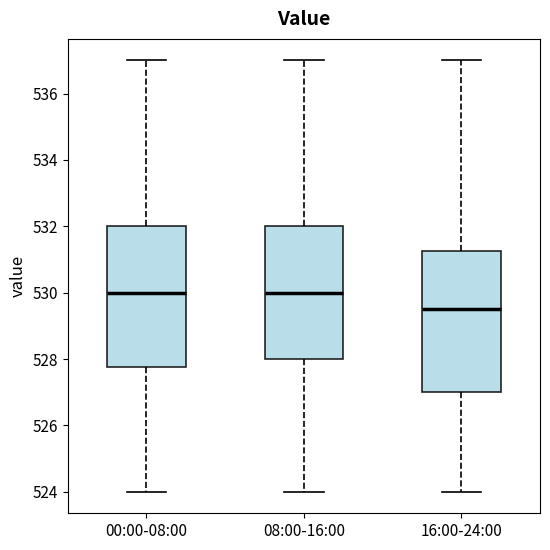

Where does the upper whisker of the box for 16:00-24:00 end on the y-axis? The values are not printed on the chart, so give them approximately, as read against the axis.

537.0